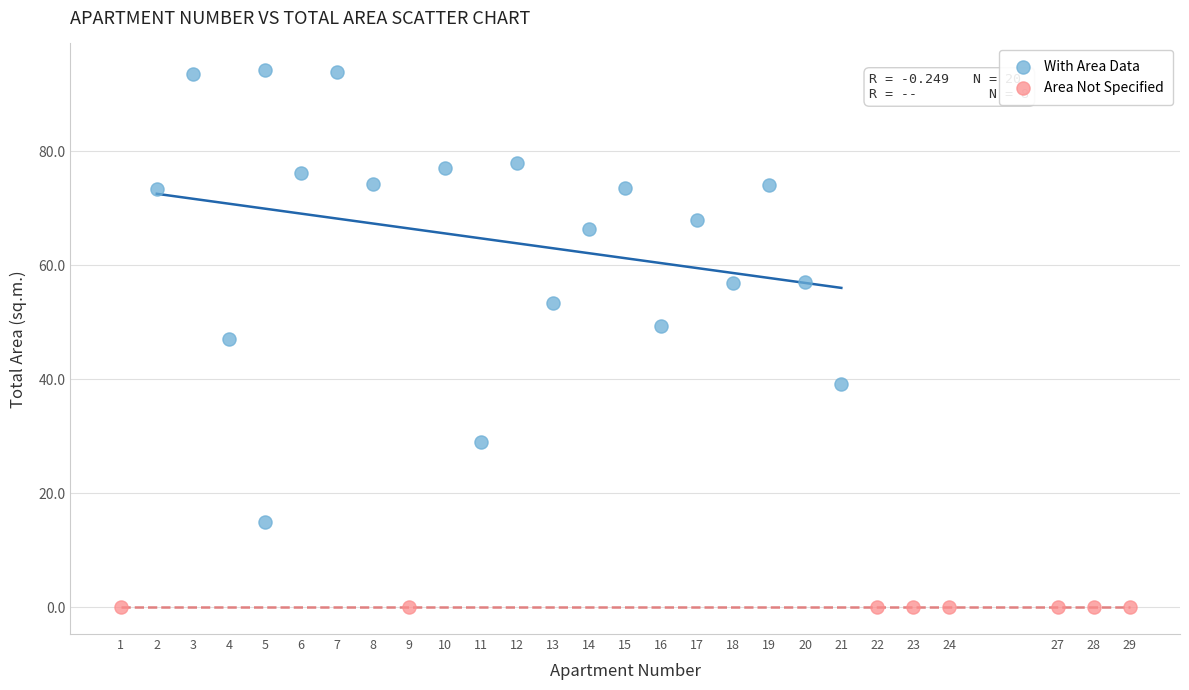

Which series reaches the maximum Y coordinate?

With Area Data